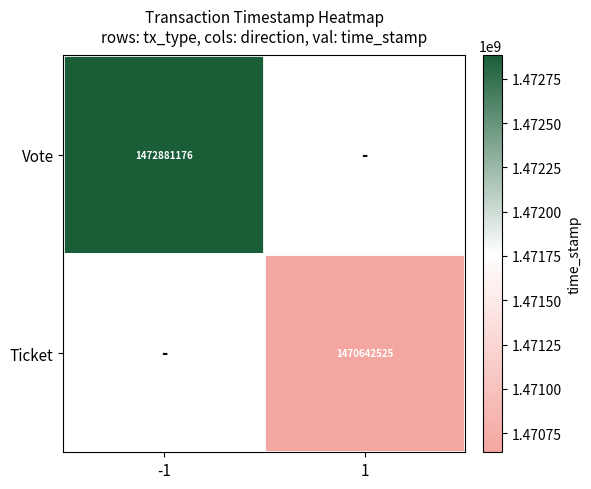

What is the smallest value displayed?

1470642525.0